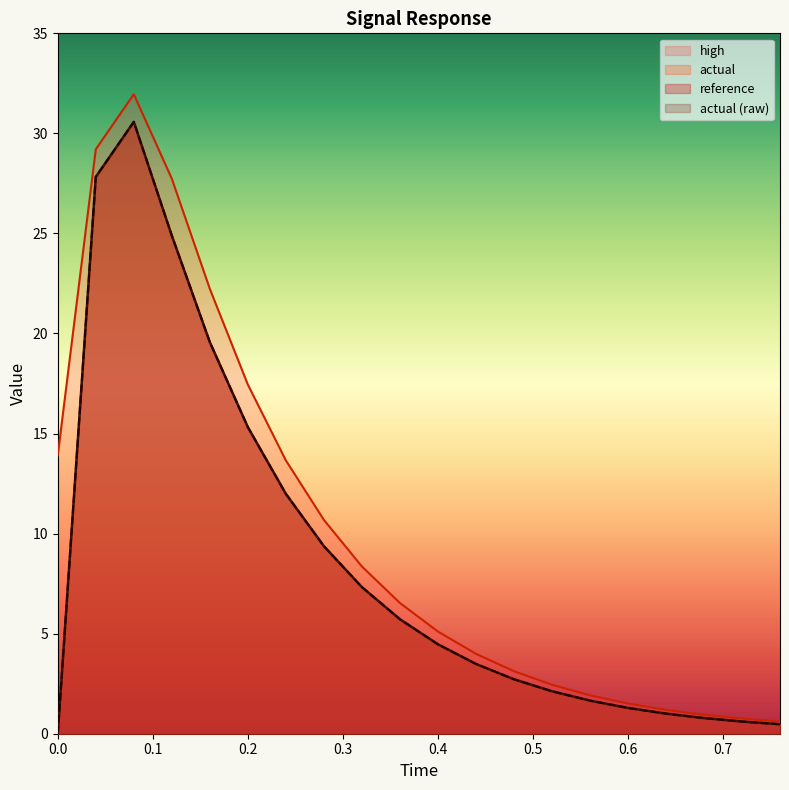

What is the difference between the highest and lowest values at 0.04?

1.4